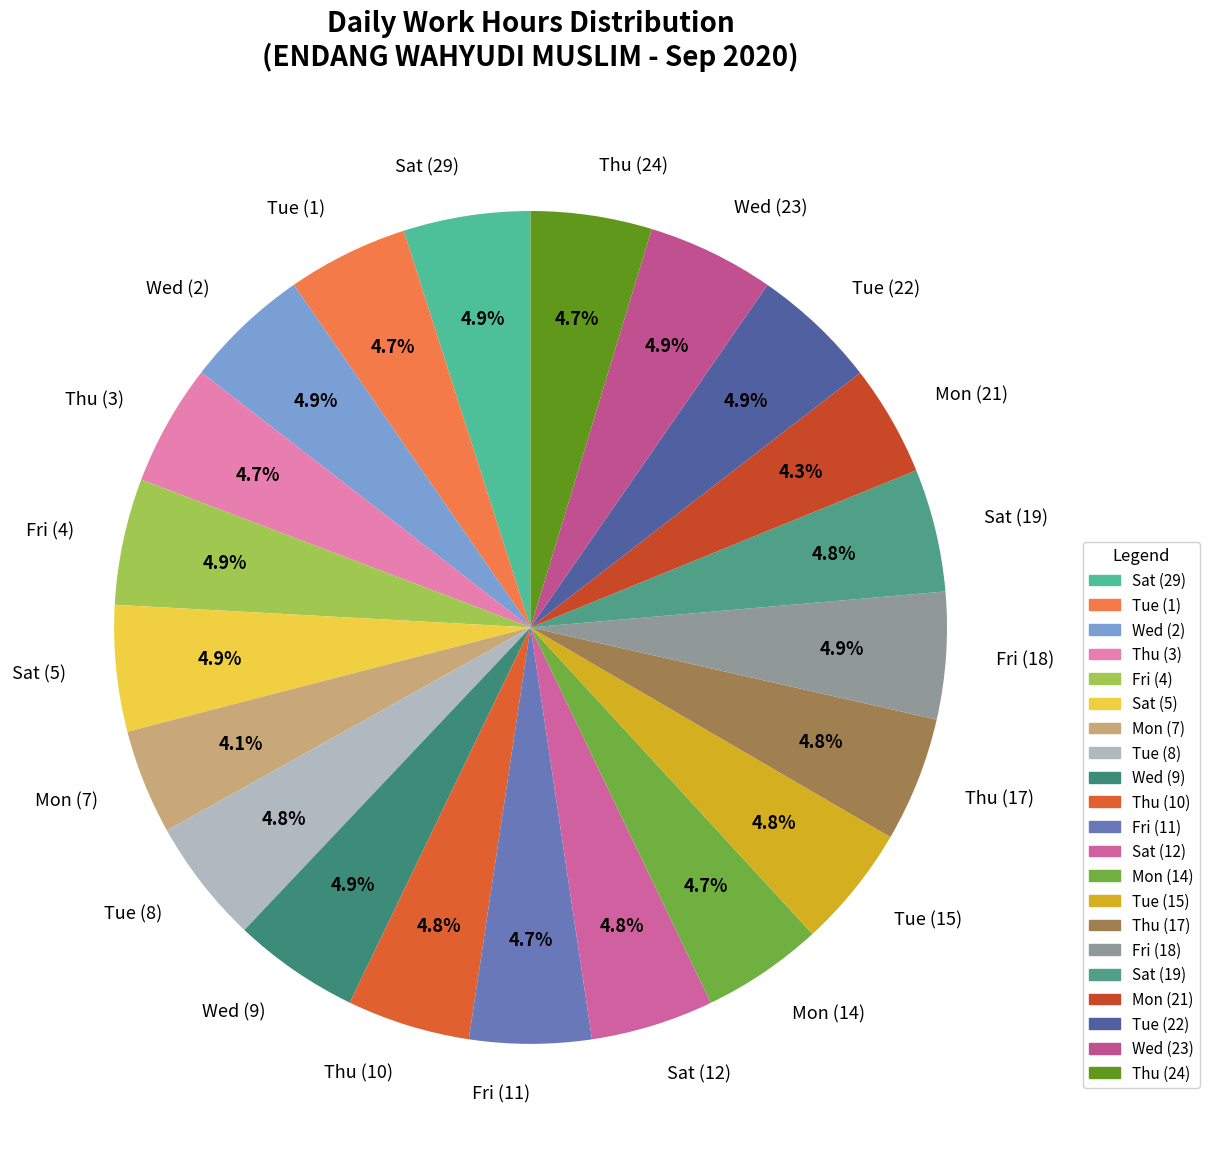

How many segments does this pie chart have?

21